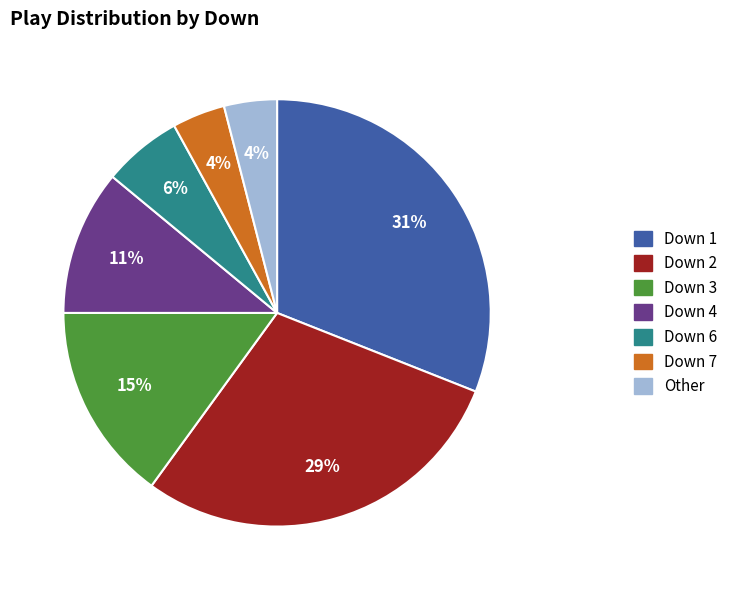

Is it true that Down 4 is 2% of the pie?

False